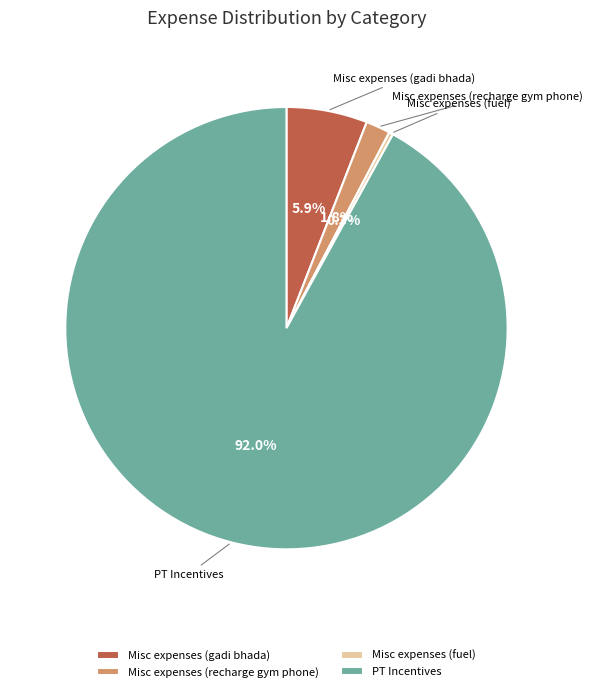

To the nearest percent, what is the average slice percentage?

25%